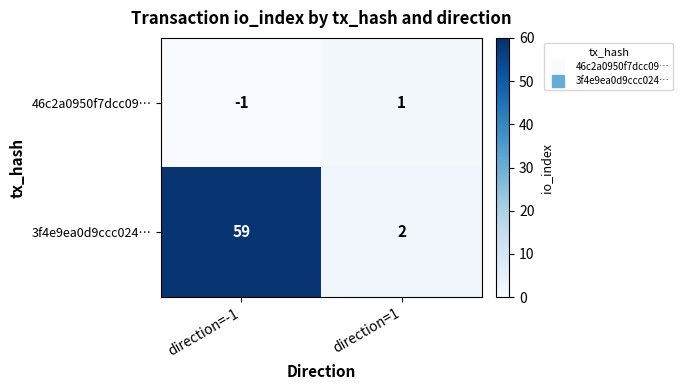

Rank the series at direction=-1 from lowest to highest value.

46c2a0950f7dcc09…, 3f4e9ea0d9ccc024…